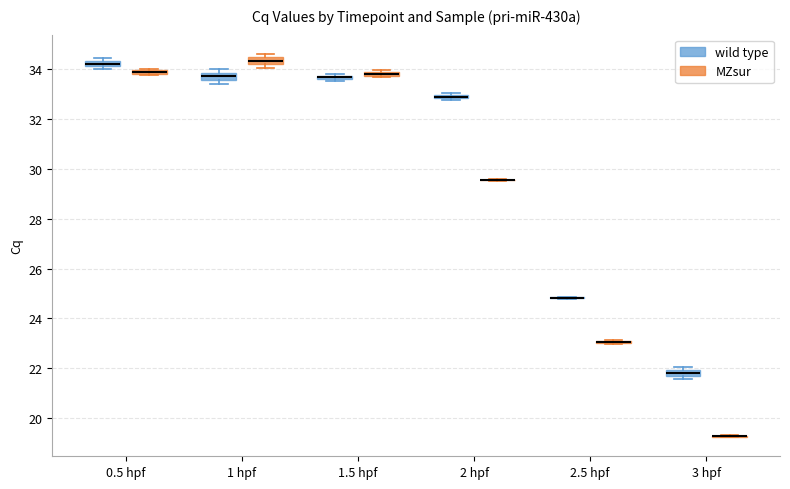

Where is the upper edge of the box for 2 hpf (wild type) on the y-axis? The values are not printed on the chart, so give them approximately, as read against the axis.

33.0